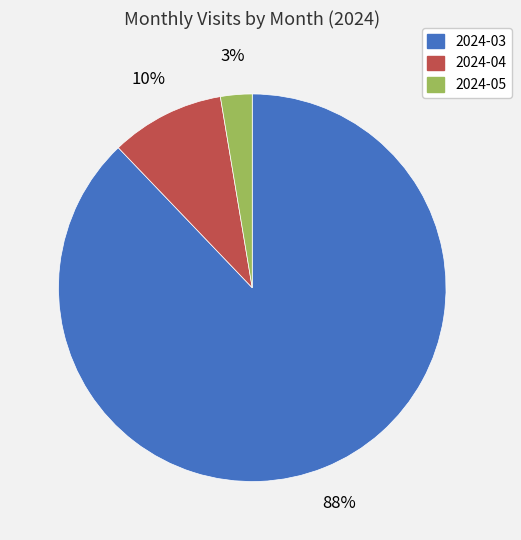

What percentage is the 2024-04 slice, to the nearest percent?

10%